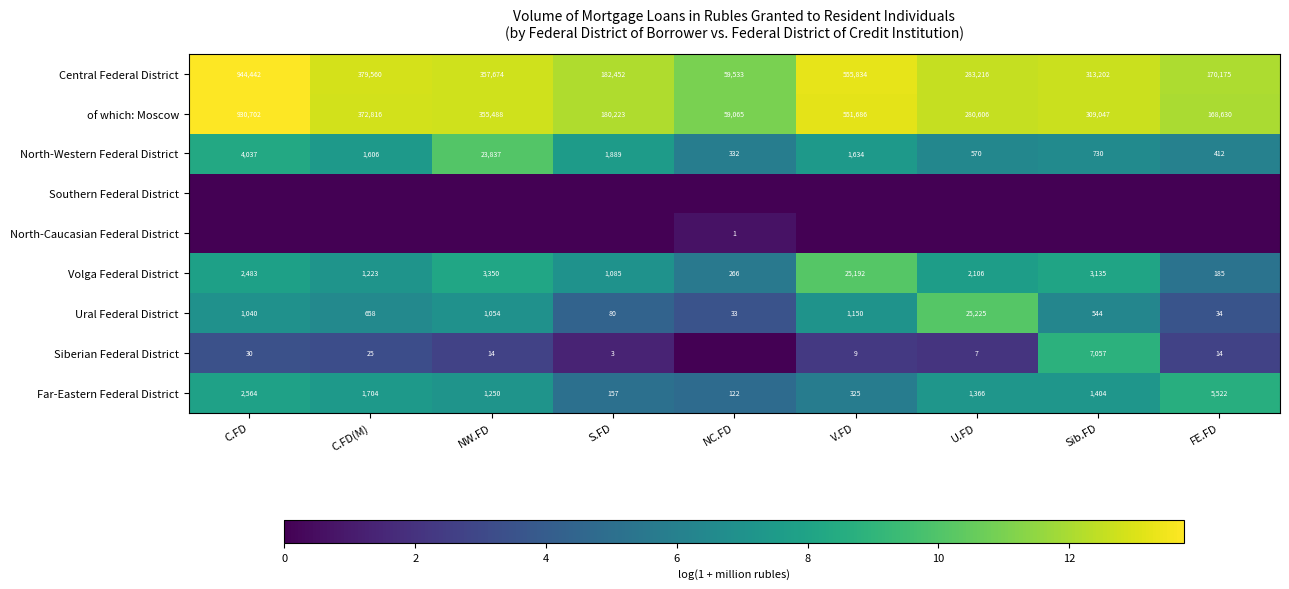

How many distinct data groups are displayed?

9